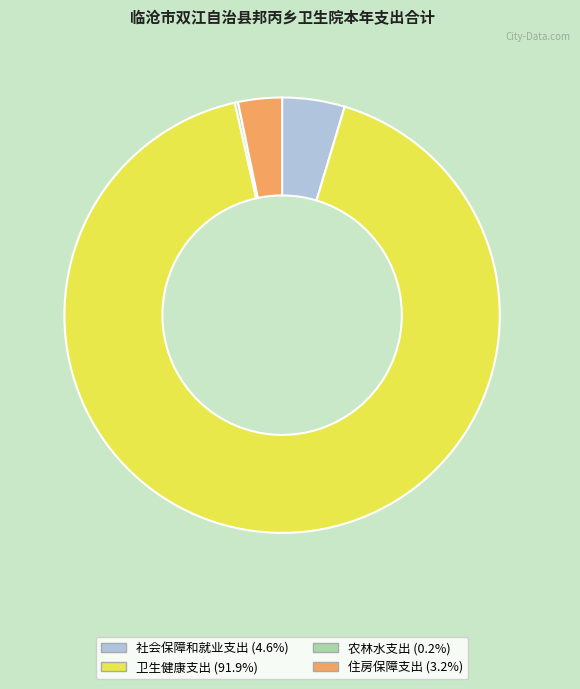

Combined, do 卫生健康支出 (91.9%) and 社会保障和就业支出 (4.6%) account for over 50%?

Yes